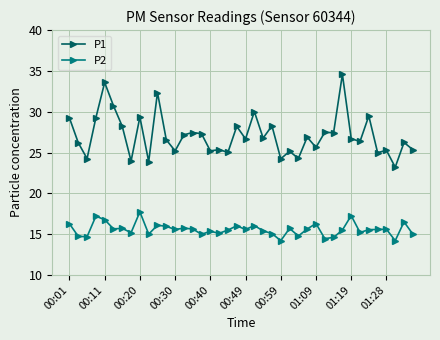

What is the minimum value shown in the chart?

14.2